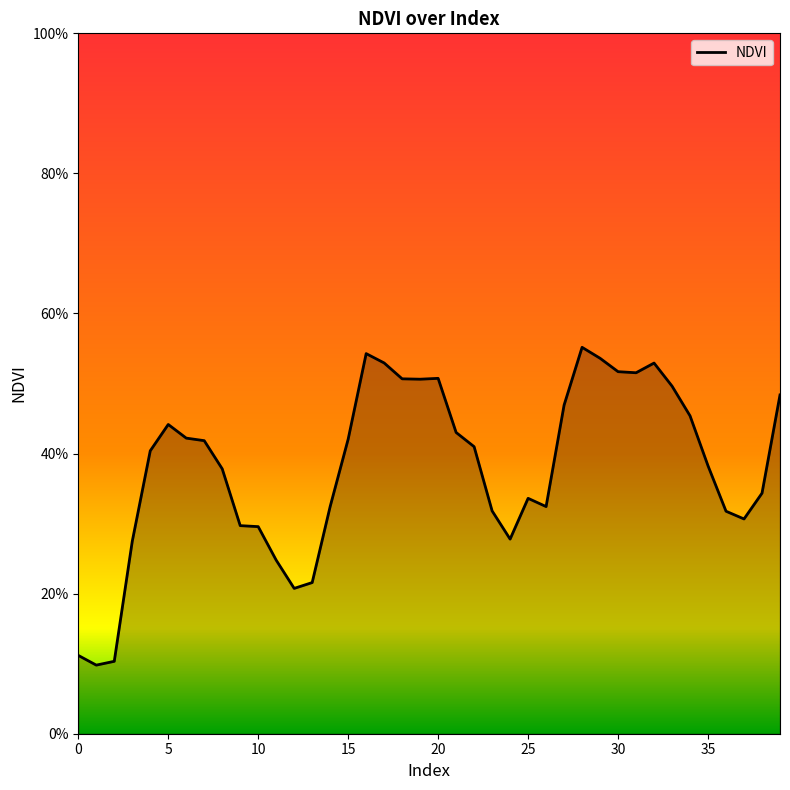

What is the difference between the maximum and minimum values?

0.5